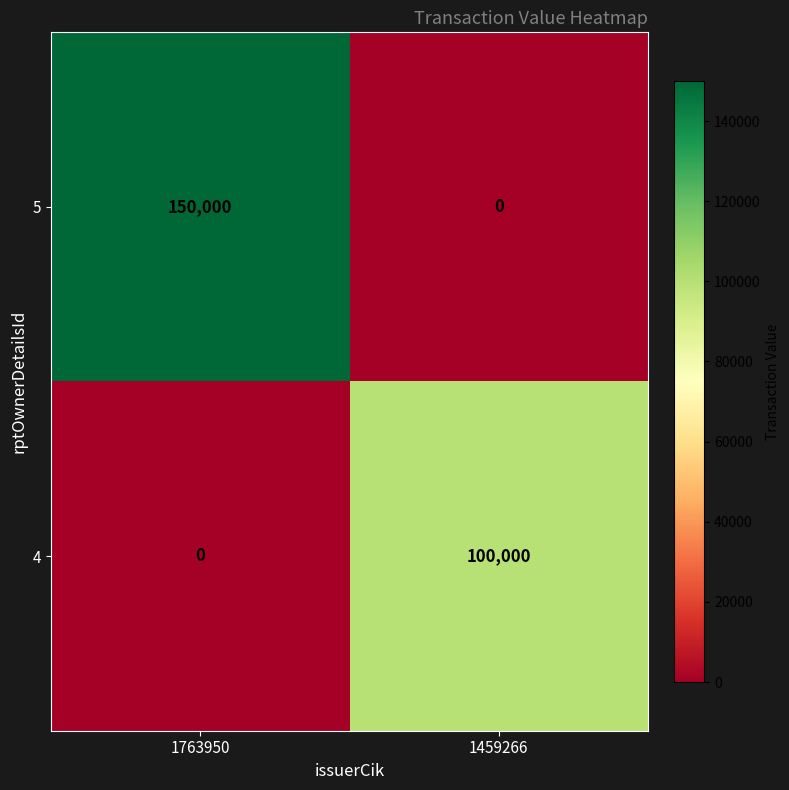

List the series in order of their peak value, highest first.

5, 4